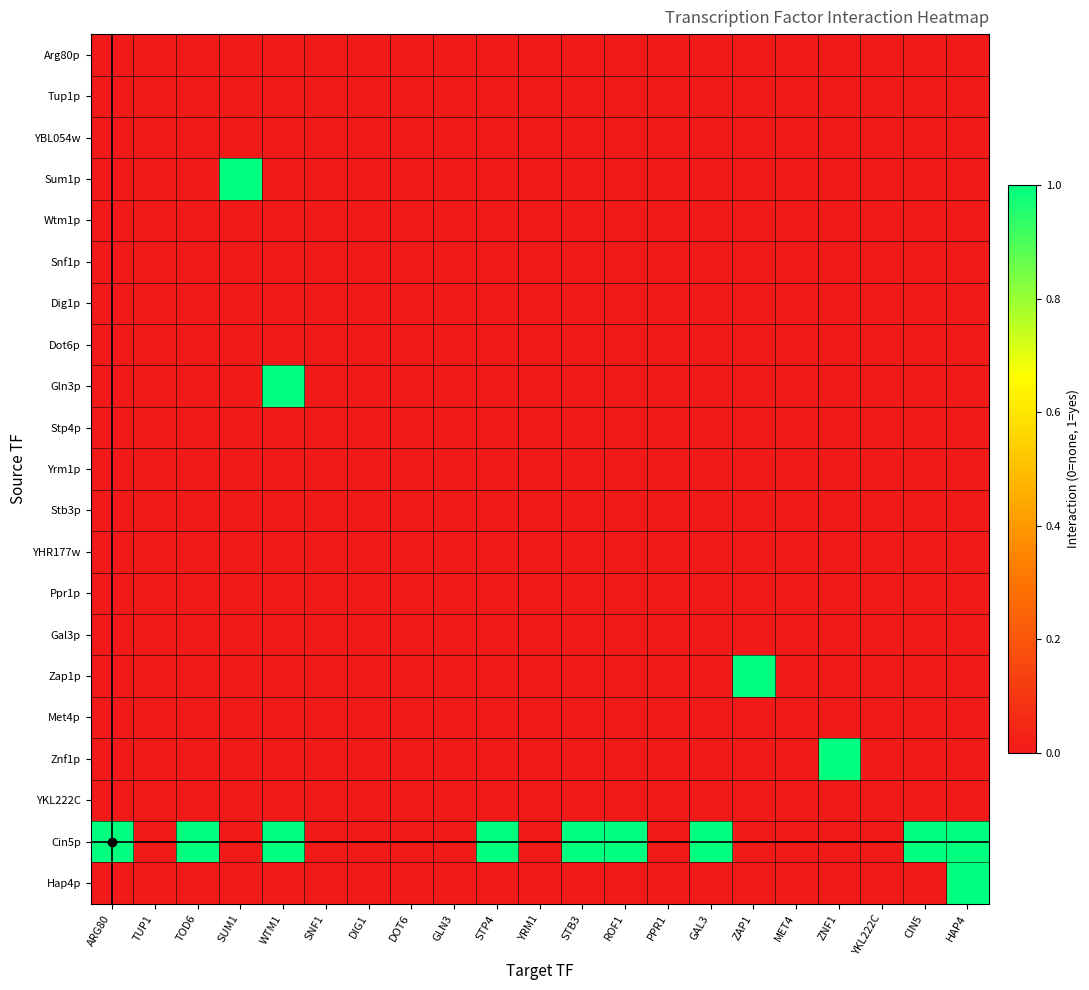

Reading left to right, list all the values displayed in this chart.

Arg80p: ARG80=0	TUP1=0	TOD6=0	SUM1=0	WTM1=0	SNF1=0	DIG1=0	DOT6=0	GLN3=0	STP4=0	YRM1=0	STB3=0	ROF1=0	PPR1=0	GAL3=0	ZAP1=0	MET4=0	ZNF1=0	YKL222C=0	CIN5=0	HAP4=0
Tup1p: ARG80=0	TUP1=0	TOD6=0	SUM1=0	WTM1=0	SNF1=0	DIG1=0	DOT6=0	GLN3=0	STP4=0	YRM1=0	STB3=0	ROF1=0	PPR1=0	GAL3=0	ZAP1=0	MET4=0	ZNF1=0	YKL222C=0	CIN5=0	HAP4=0
YBL054w: ARG80=0	TUP1=0	TOD6=0	SUM1=0	WTM1=0	SNF1=0	DIG1=0	DOT6=0	GLN3=0	STP4=0	YRM1=0	STB3=0	ROF1=0	PPR1=0	GAL3=0	ZAP1=0	MET4=0	ZNF1=0	YKL222C=0	CIN5=0	HAP4=0
Sum1p: ARG80=0	TUP1=0	TOD6=0	SUM1=1	WTM1=0	SNF1=0	DIG1=0	DOT6=0	GLN3=0	STP4=0	YRM1=0	STB3=0	ROF1=0	PPR1=0	GAL3=0	ZAP1=0	MET4=0	ZNF1=0	YKL222C=0	CIN5=0	HAP4=0
Wtm1p: ARG80=0	TUP1=0	TOD6=0	SUM1=0	WTM1=0	SNF1=0	DIG1=0	DOT6=0	GLN3=0	STP4=0	YRM1=0	STB3=0	ROF1=0	PPR1=0	GAL3=0	ZAP1=0	MET4=0	ZNF1=0	YKL222C=0	CIN5=0	HAP4=0
Snf1p: ARG80=0	TUP1=0	TOD6=0	SUM1=0	WTM1=0	SNF1=0	DIG1=0	DOT6=0	GLN3=0	STP4=0	YRM1=0	STB3=0	ROF1=0	PPR1=0	GAL3=0	ZAP1=0	MET4=0	ZNF1=0	YKL222C=0	CIN5=0	HAP4=0
Dig1p: ARG80=0	TUP1=0	TOD6=0	SUM1=0	WTM1=0	SNF1=0	DIG1=0	DOT6=0	GLN3=0	STP4=0	YRM1=0	STB3=0	ROF1=0	PPR1=0	GAL3=0	ZAP1=0	MET4=0	ZNF1=0	YKL222C=0	CIN5=0	HAP4=0
Dot6p: ARG80=0	TUP1=0	TOD6=0	SUM1=0	WTM1=0	SNF1=0	DIG1=0	DOT6=0	GLN3=0	STP4=0	YRM1=0	STB3=0	ROF1=0	PPR1=0	GAL3=0	ZAP1=0	MET4=0	ZNF1=0	YKL222C=0	CIN5=0	HAP4=0
Gln3p: ARG80=0	TUP1=0	TOD6=0	SUM1=0	WTM1=1	SNF1=0	DIG1=0	DOT6=0	GLN3=0	STP4=0	YRM1=0	STB3=0	ROF1=0	PPR1=0	GAL3=0	ZAP1=0	MET4=0	ZNF1=0	YKL222C=0	CIN5=0	HAP4=0
Stp4p: ARG80=0	TUP1=0	TOD6=0	SUM1=0	WTM1=0	SNF1=0	DIG1=0	DOT6=0	GLN3=0	STP4=0	YRM1=0	STB3=0	ROF1=0	PPR1=0	GAL3=0	ZAP1=0	MET4=0	ZNF1=0	YKL222C=0	CIN5=0	HAP4=0
Yrm1p: ARG80=0	TUP1=0	TOD6=0	SUM1=0	WTM1=0	SNF1=0	DIG1=0	DOT6=0	GLN3=0	STP4=0	YRM1=0	STB3=0	ROF1=0	PPR1=0	GAL3=0	ZAP1=0	MET4=0	ZNF1=0	YKL222C=0	CIN5=0	HAP4=0
Stb3p: ARG80=0	TUP1=0	TOD6=0	SUM1=0	WTM1=0	SNF1=0	DIG1=0	DOT6=0	GLN3=0	STP4=0	YRM1=0	STB3=0	ROF1=0	PPR1=0	GAL3=0	ZAP1=0	MET4=0	ZNF1=0	YKL222C=0	CIN5=0	HAP4=0
YHR177w: ARG80=0	TUP1=0	TOD6=0	SUM1=0	WTM1=0	SNF1=0	DIG1=0	DOT6=0	GLN3=0	STP4=0	YRM1=0	STB3=0	ROF1=0	PPR1=0	GAL3=0	ZAP1=0	MET4=0	ZNF1=0	YKL222C=0	CIN5=0	HAP4=0
Ppr1p: ARG80=0	TUP1=0	TOD6=0	SUM1=0	WTM1=0	SNF1=0	DIG1=0	DOT6=0	GLN3=0	STP4=0	YRM1=0	STB3=0	ROF1=0	PPR1=0	GAL3=0	ZAP1=0	MET4=0	ZNF1=0	YKL222C=0	CIN5=0	HAP4=0
Gal3p: ARG80=0	TUP1=0	TOD6=0	SUM1=0	WTM1=0	SNF1=0	DIG1=0	DOT6=0	GLN3=0	STP4=0	YRM1=0	STB3=0	ROF1=0	PPR1=0	GAL3=0	ZAP1=0	MET4=0	ZNF1=0	YKL222C=0	CIN5=0	HAP4=0
Zap1p: ARG80=0	TUP1=0	TOD6=0	SUM1=0	WTM1=0	SNF1=0	DIG1=0	DOT6=0	GLN3=0	STP4=0	YRM1=0	STB3=0	ROF1=0	PPR1=0	GAL3=0	ZAP1=1	MET4=0	ZNF1=0	YKL222C=0	CIN5=0	HAP4=0
Met4p: ARG80=0	TUP1=0	TOD6=0	SUM1=0	WTM1=0	SNF1=0	DIG1=0	DOT6=0	GLN3=0	STP4=0	YRM1=0	STB3=0	ROF1=0	PPR1=0	GAL3=0	ZAP1=0	MET4=0	ZNF1=0	YKL222C=0	CIN5=0	HAP4=0
Znf1p: ARG80=0	TUP1=0	TOD6=0	SUM1=0	WTM1=0	SNF1=0	DIG1=0	DOT6=0	GLN3=0	STP4=0	YRM1=0	STB3=0	ROF1=0	PPR1=0	GAL3=0	ZAP1=0	MET4=0	ZNF1=1	YKL222C=0	CIN5=0	HAP4=0
YKL222C: ARG80=0	TUP1=0	TOD6=0	SUM1=0	WTM1=0	SNF1=0	DIG1=0	DOT6=0	GLN3=0	STP4=0	YRM1=0	STB3=0	ROF1=0	PPR1=0	GAL3=0	ZAP1=0	MET4=0	ZNF1=0	YKL222C=0	CIN5=0	HAP4=0
Cin5p: ARG80=1	TUP1=0	TOD6=1	SUM1=0	WTM1=1	SNF1=0	DIG1=0	DOT6=0	GLN3=0	STP4=1	YRM1=0	STB3=1	ROF1=1	PPR1=0	GAL3=1	ZAP1=0	MET4=0	ZNF1=0	YKL222C=0	CIN5=1	HAP4=1
Hap4p: ARG80=0	TUP1=0	TOD6=0	SUM1=0	WTM1=0	SNF1=0	DIG1=0	DOT6=0	GLN3=0	STP4=0	YRM1=0	STB3=0	ROF1=0	PPR1=0	GAL3=0	ZAP1=0	MET4=0	ZNF1=0	YKL222C=0	CIN5=0	HAP4=1